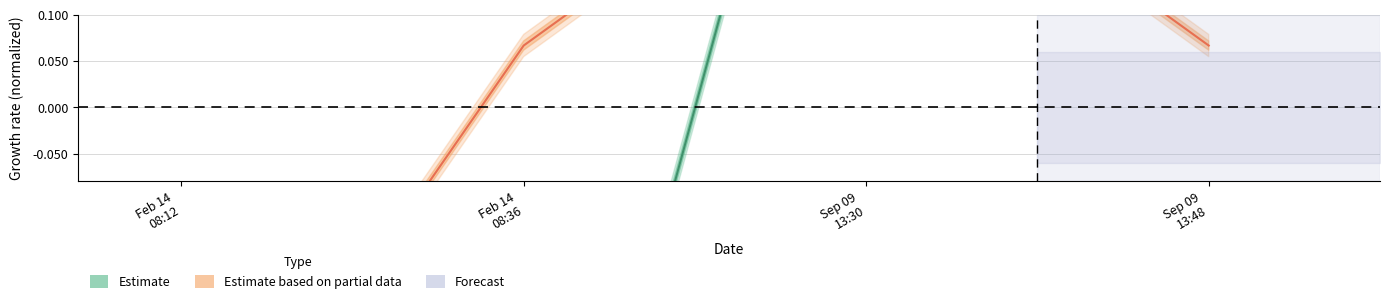

What position from the right is Feb 14 08:36?

3